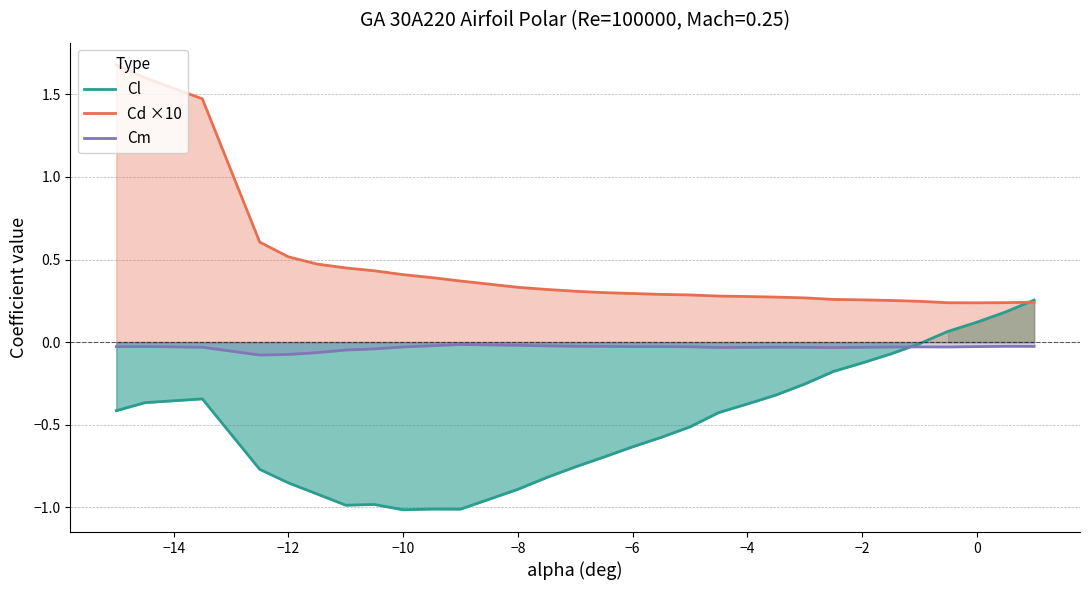

True or false: Cd ×10 and Cm intersect in this chart.

False